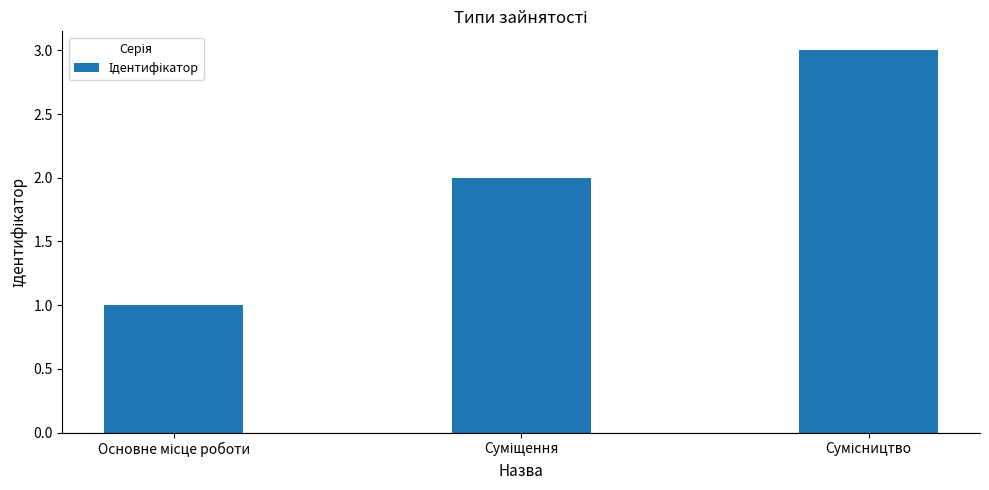

What is the sum of all values?

6